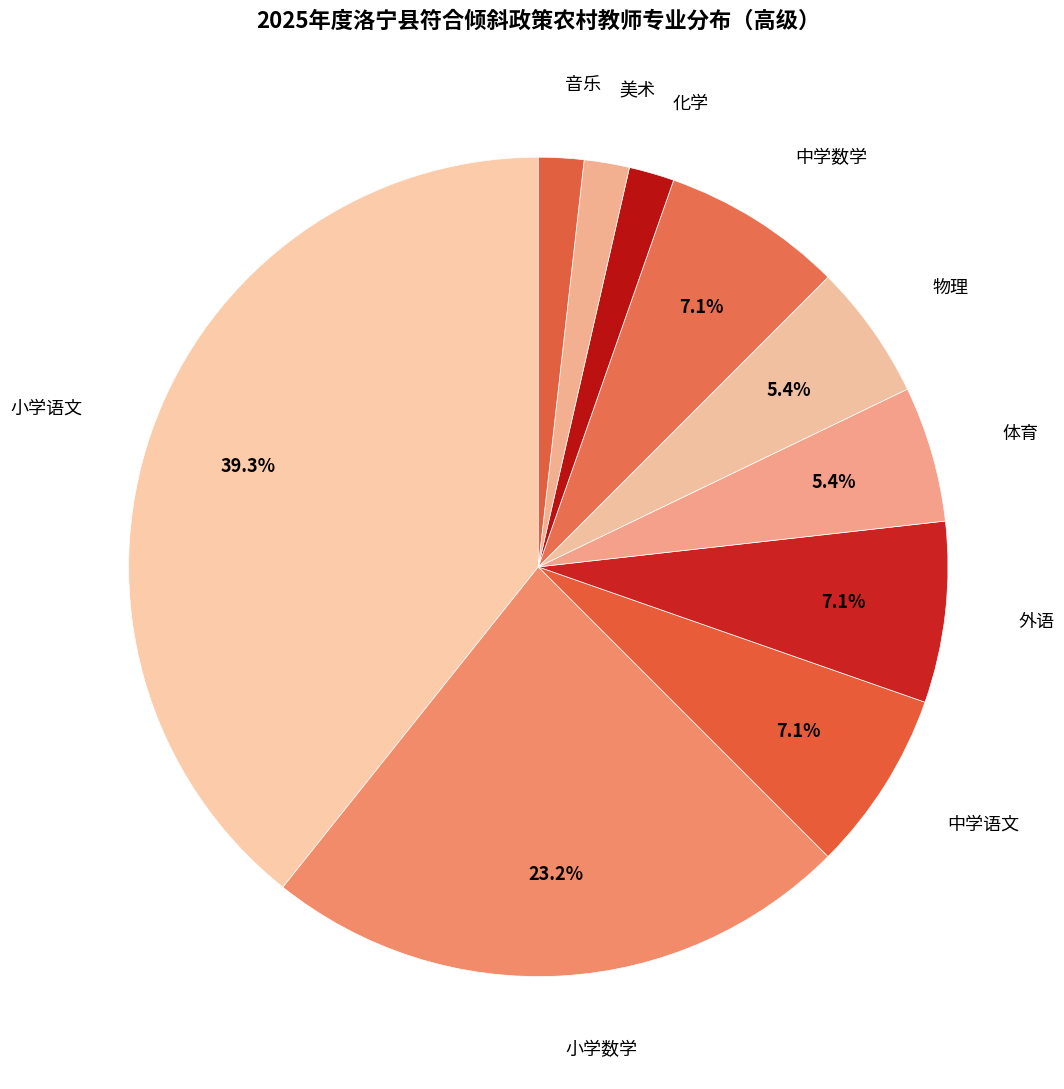

True or false: 音乐 accounts for 2% of the total.

True